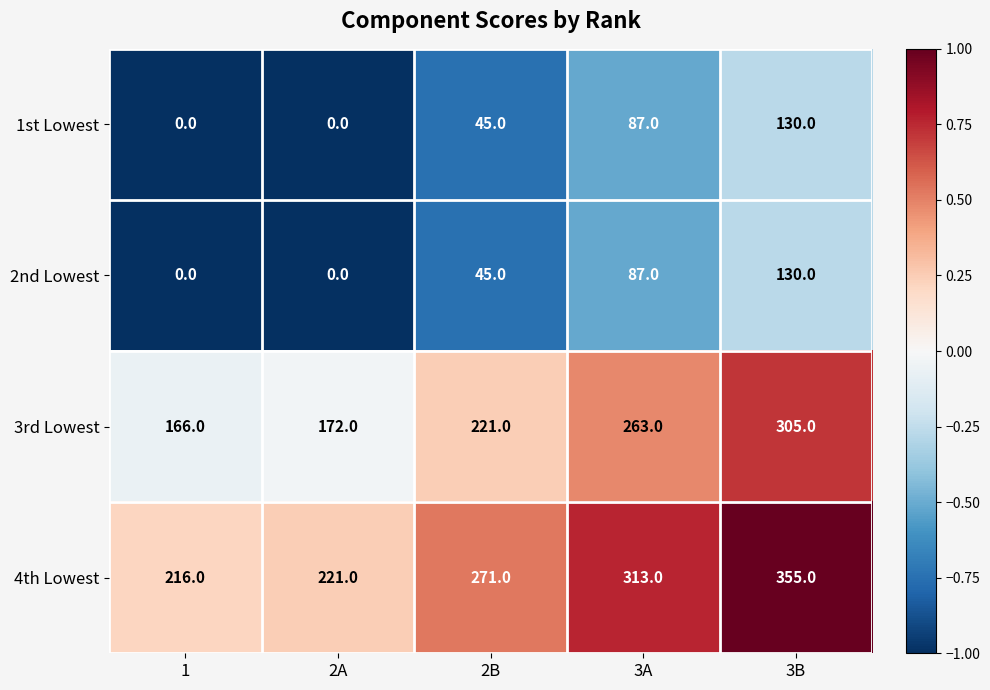

Reading left to right, extract all data points from this chart.

1st Lowest: 1=0	2A=0	2B=45	3A=87	3B=130
2nd Lowest: 1=0	2A=0	2B=45	3A=87	3B=130
3rd Lowest: 1=166	2A=172	2B=221	3A=263	3B=305
4th Lowest: 1=216	2A=221	2B=271	3A=313	3B=355